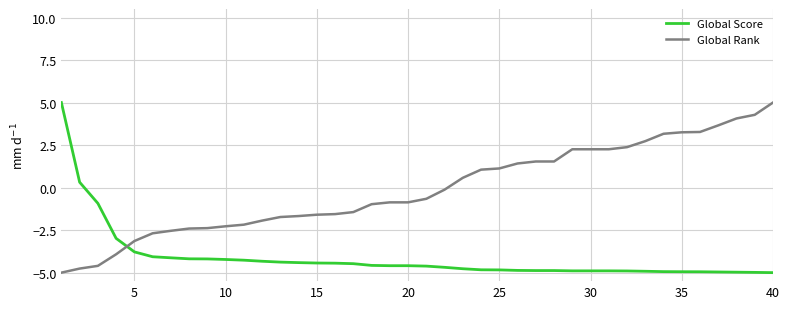

After their last crossing, which series has the higher values: Global Score or Global Rank?

Global Rank